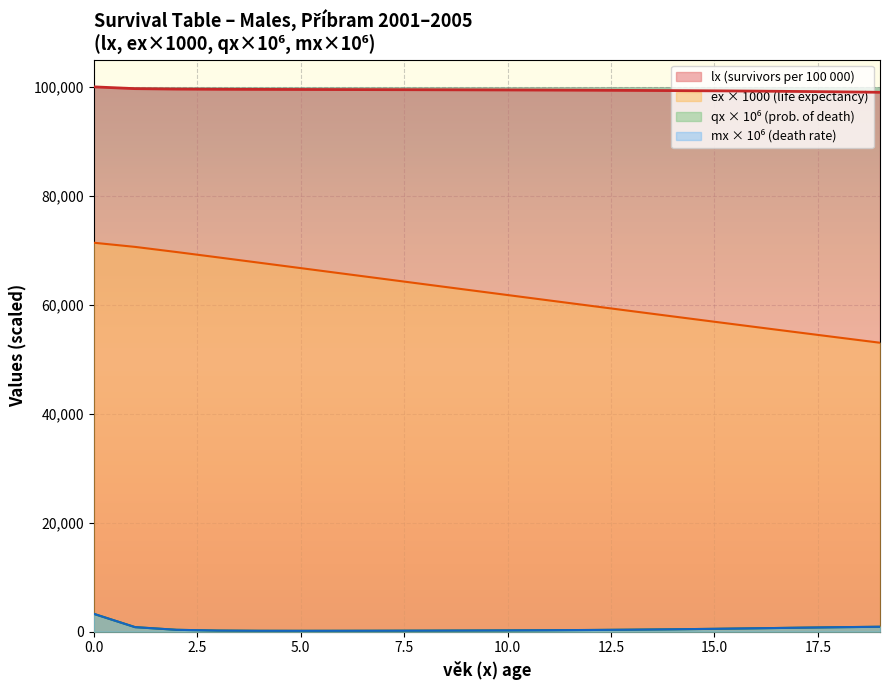

How many values in the mx series exceed 344?

10